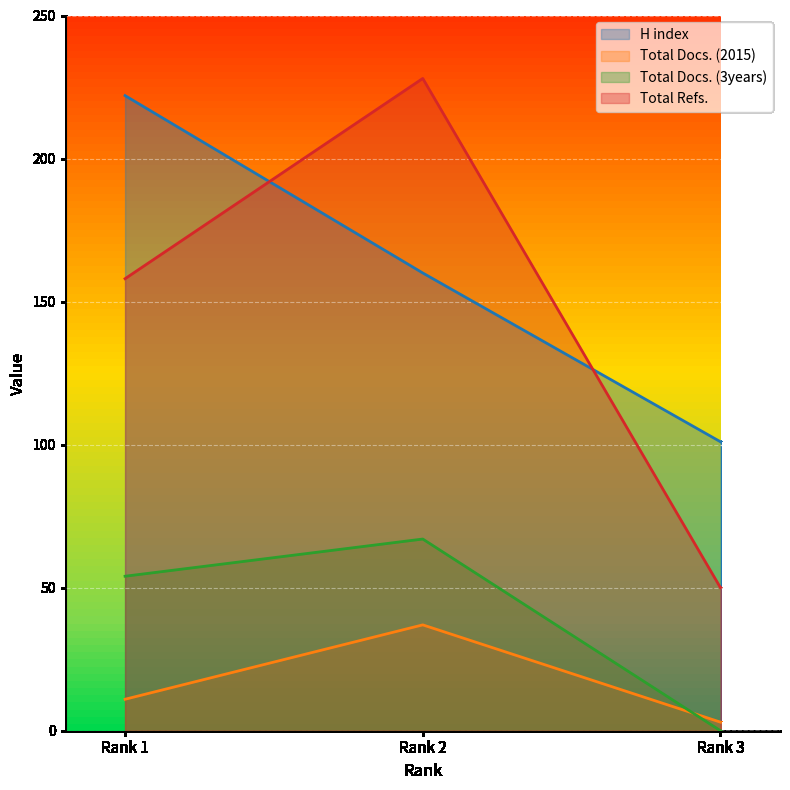

Reading left to right, list all the values displayed in this chart.

H index: 222	160	101
Total Docs. (2015): 11	37	3
Total Docs. (3years): 54	67	0
Total Refs.: 158	228	50